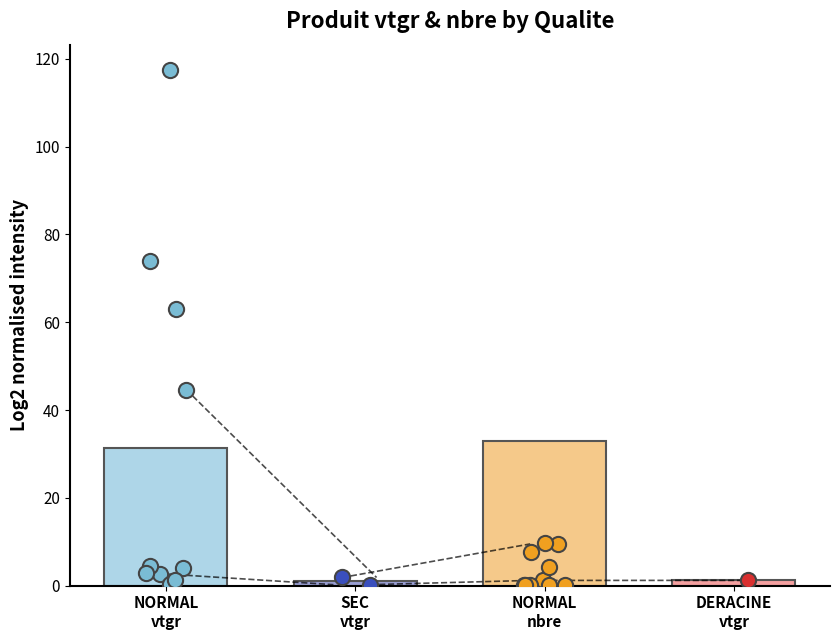

Which series has the largest total across all categories?

produit_nbre